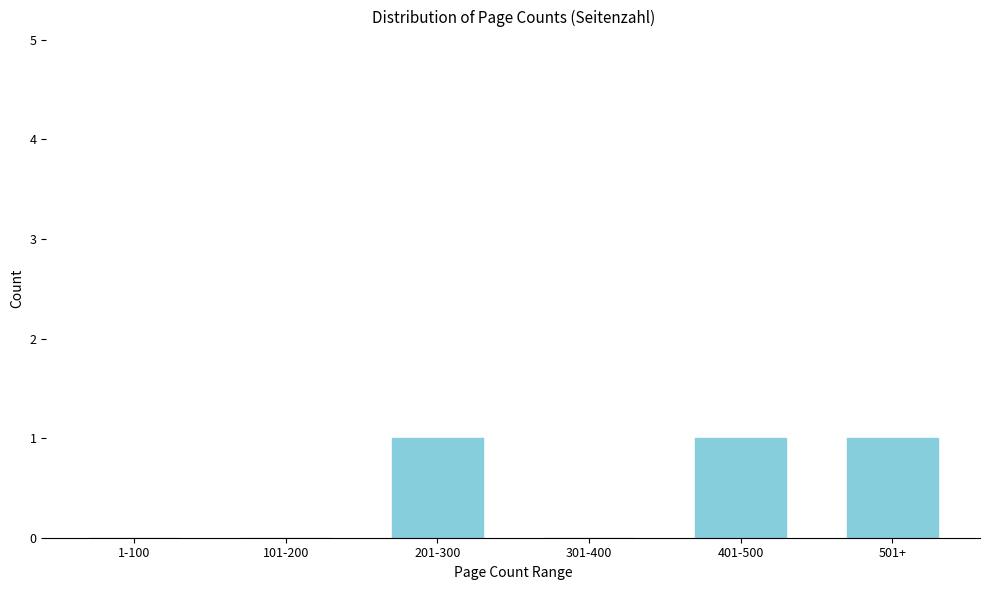

Reading right to left, list all the values displayed in this chart.

501+=1	401-500=1	301-400=0	201-300=1	101-200=0	1-100=0